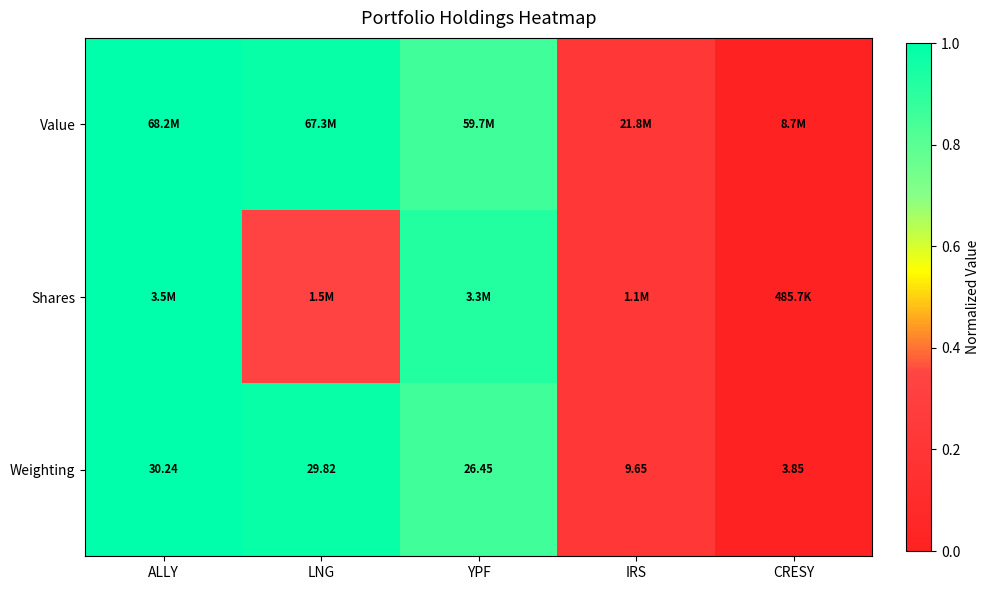

Which label corresponds to the largest value in the chart?

ALLY